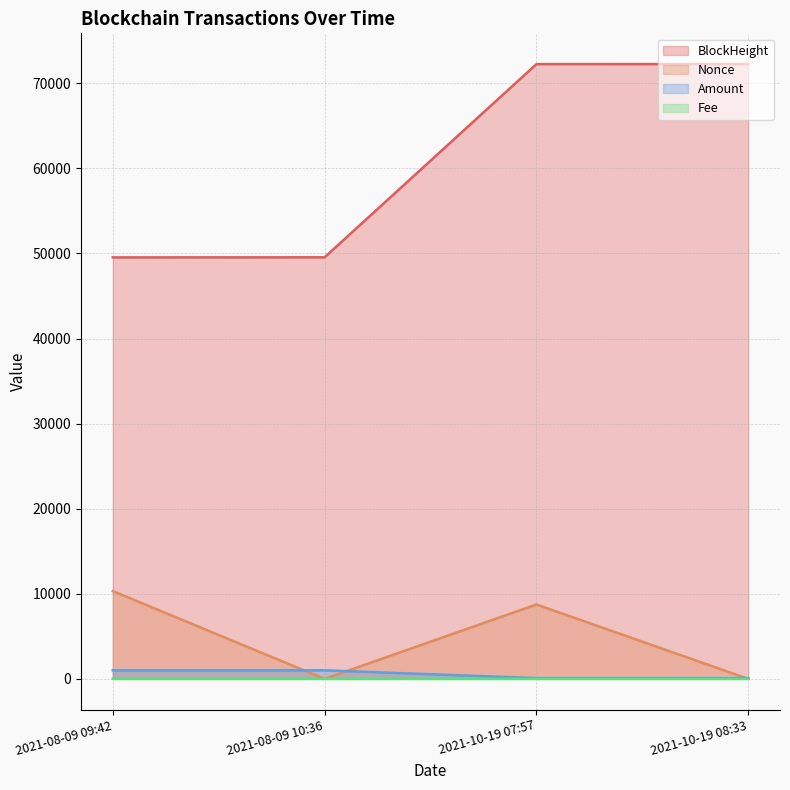

What is the sum of all BlockHeight values?

243607.0